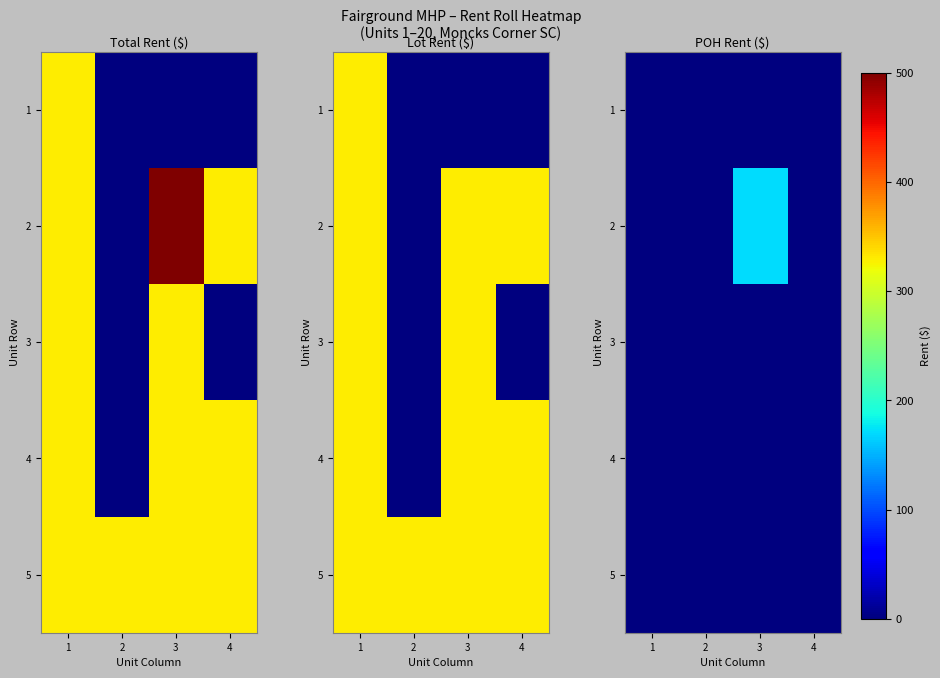

Which series has the largest range (max minus min)?

2